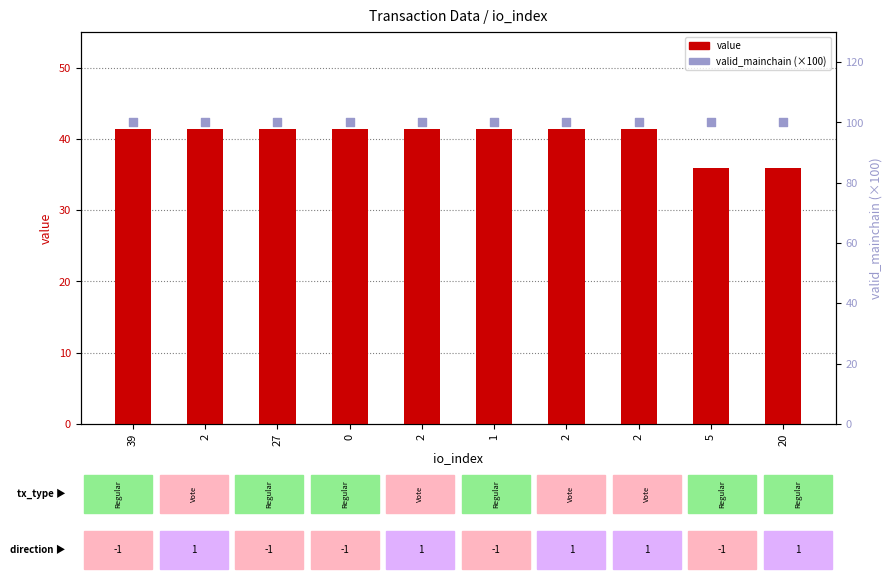

At which category is the sum across all series the highest?

39